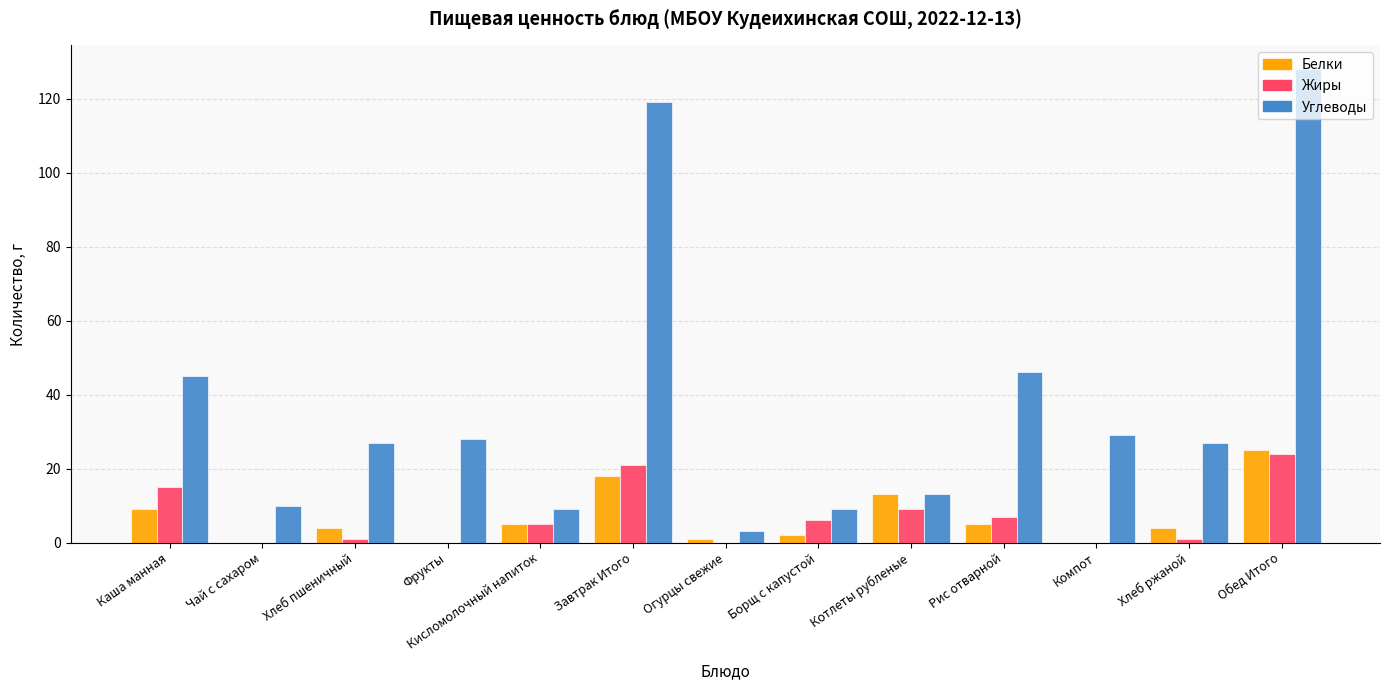

Where does the Углеводы series first go above 27?

Каша манная